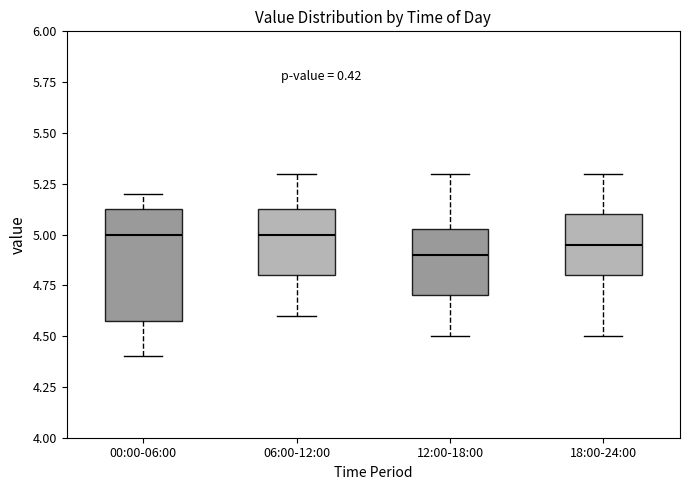

Reading left to right, read every box against the y-axis: the position of its median line, the range the box covers, and the ends of its whiskers. The values are not printed on the chart, so give them approximately, as read against the axis.

00:00-06:00: median 5.00, box 4.60 to 5.15, whiskers 4.40 to 5.20
06:00-12:00: median 5.00, box 4.80 to 5.15, whiskers 4.60 to 5.30
12:00-18:00: median 4.90, box 4.70 to 5.05, whiskers 4.50 to 5.30
18:00-24:00: median 4.95, box 4.80 to 5.10, whiskers 4.50 to 5.30